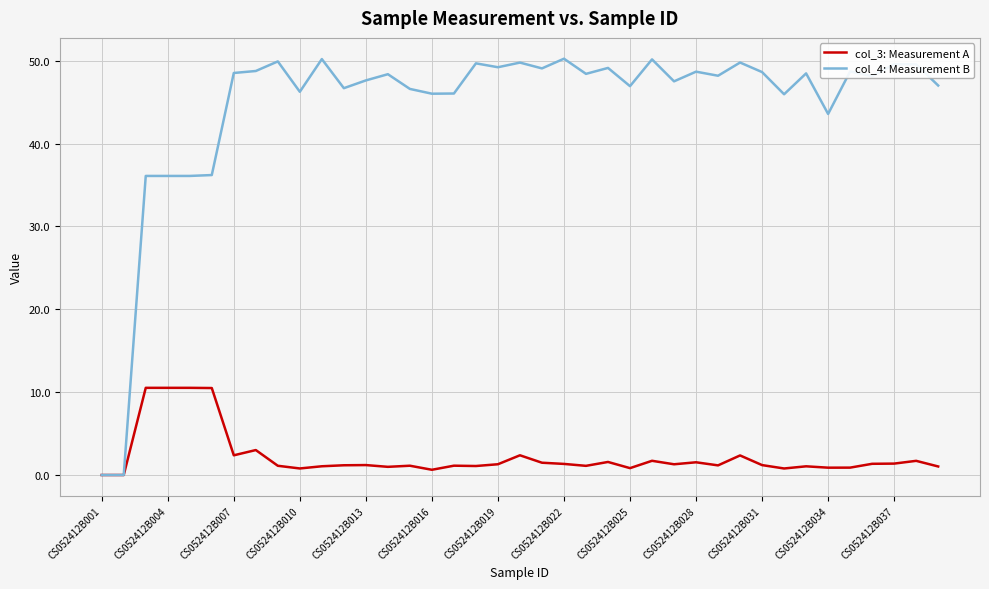

List the series in order of their peak value, lowest first.

col_3: Measurement A, col_4: Measurement B